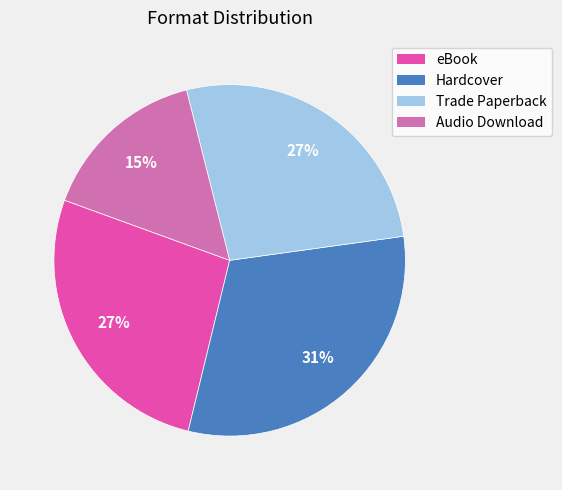

Between Trade Paperback and Audio Download, which is larger?

Trade Paperback